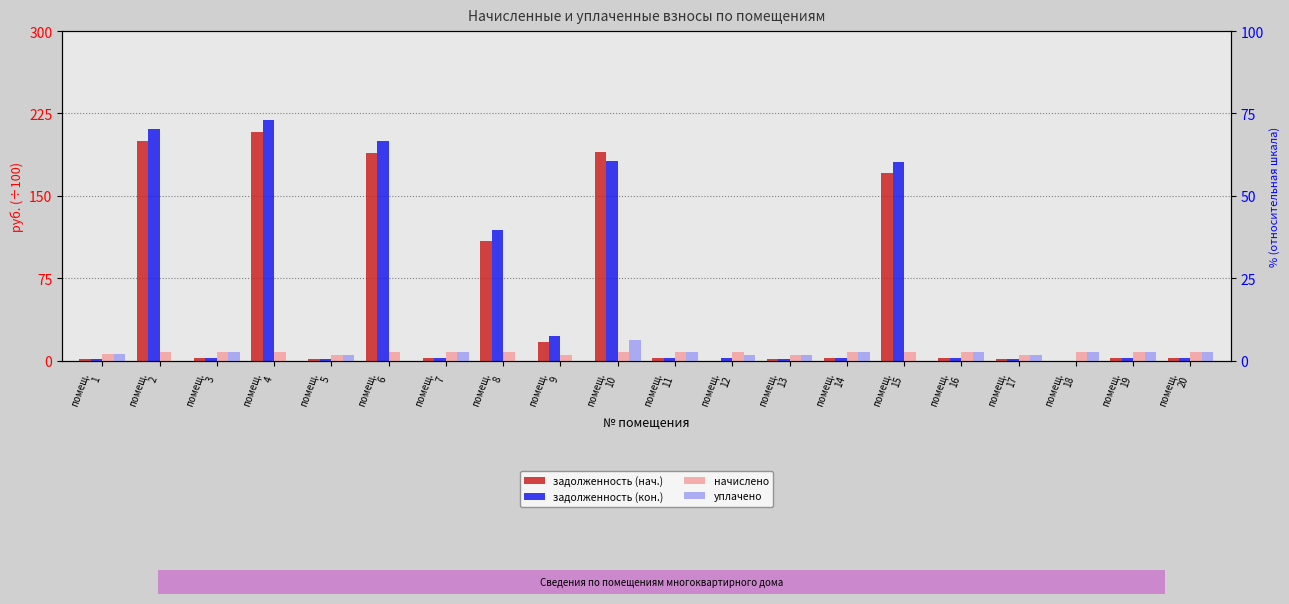

At which category is the sum across all series the highest?

помещ.
4